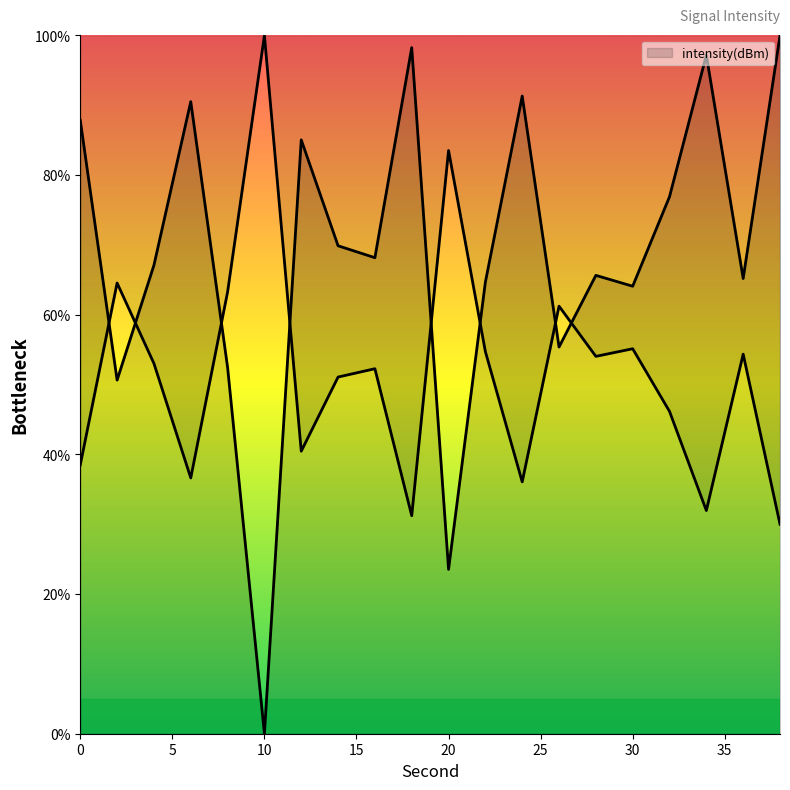

What is the sum of the values at 24 and 6?

181.9